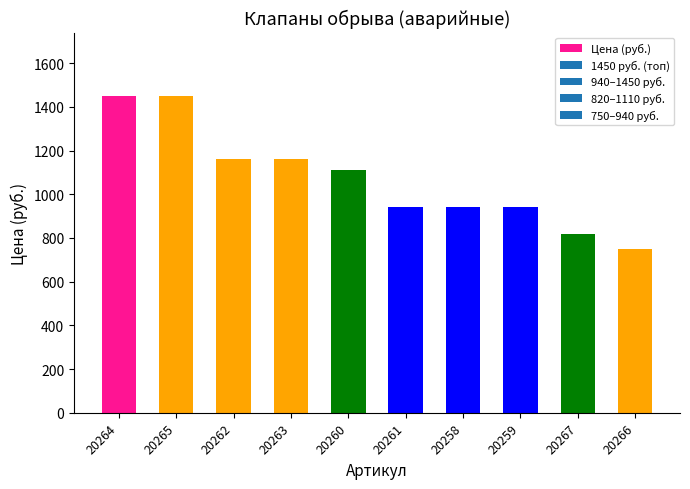

Reading left to right, what are all the values shown in this chart?

20264=1450	20265=1450	20262=1160	20263=1160	20260=1110	20261=940	20258=940	20259=940	20267=820	20266=750